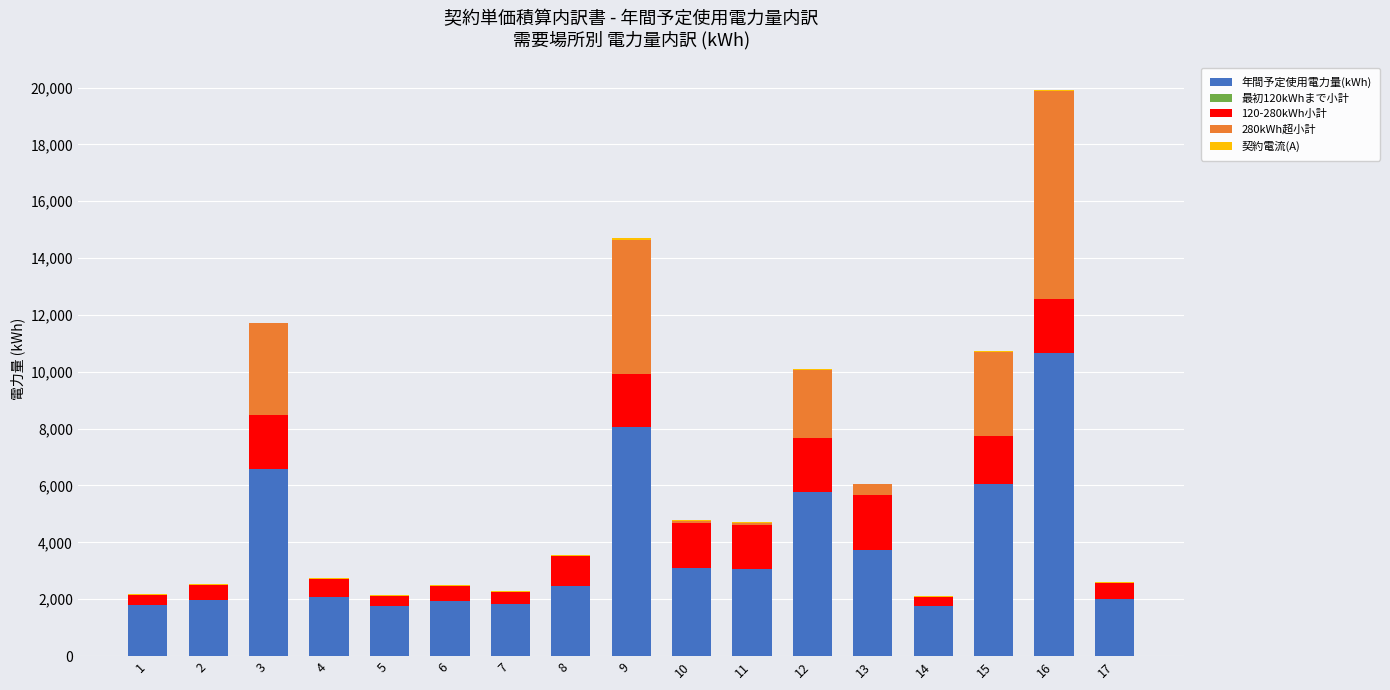

Does the chart contain stacked bars?

Yes